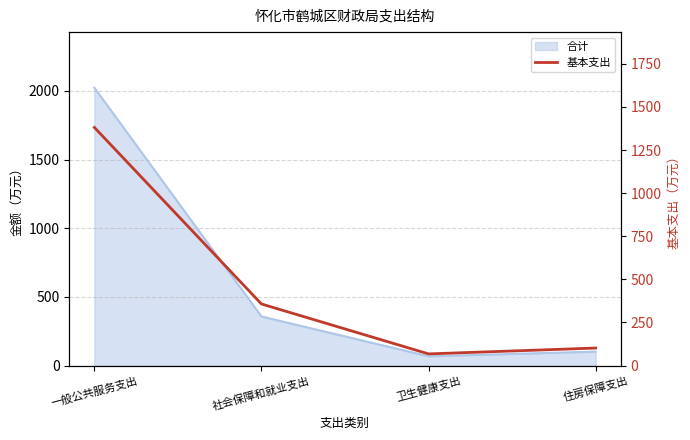

At which label does the data first exceed 357?

一般公共服务支出